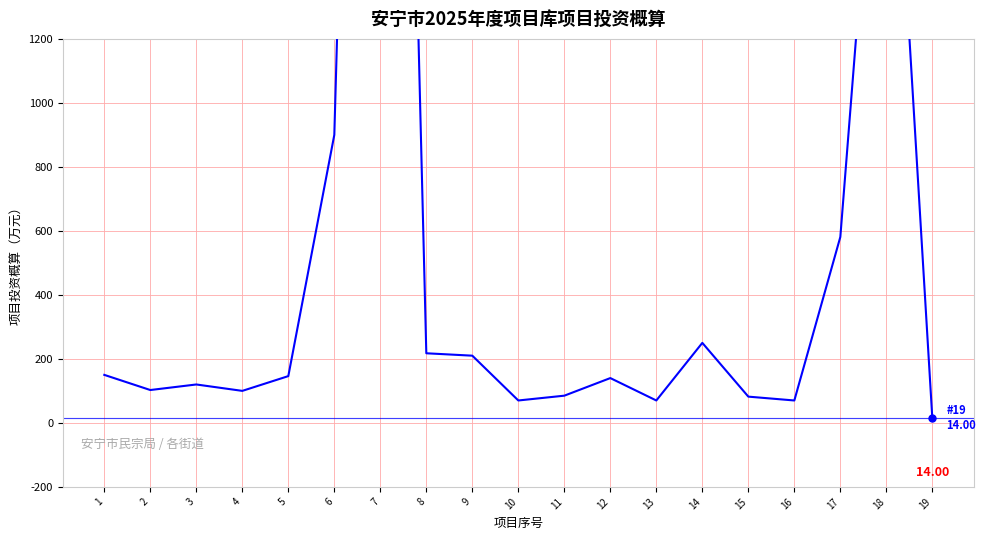

Reading left to right, list all the values displayed in this chart.

1=150.0	2=102.7	3=120.0	4=100.0	5=146.1	6=900.0	7=6000.0	8=217.5	9=210.0	10=70.0	11=85.0	12=140.0	13=70.0	14=250.0	15=82.0	16=70.0	17=581.0	18=2401.0	19=14.0